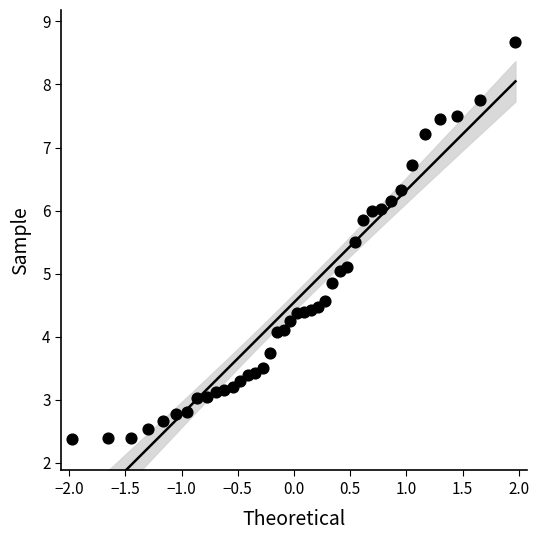

What is the range of Y values (max minus min)?

6.3